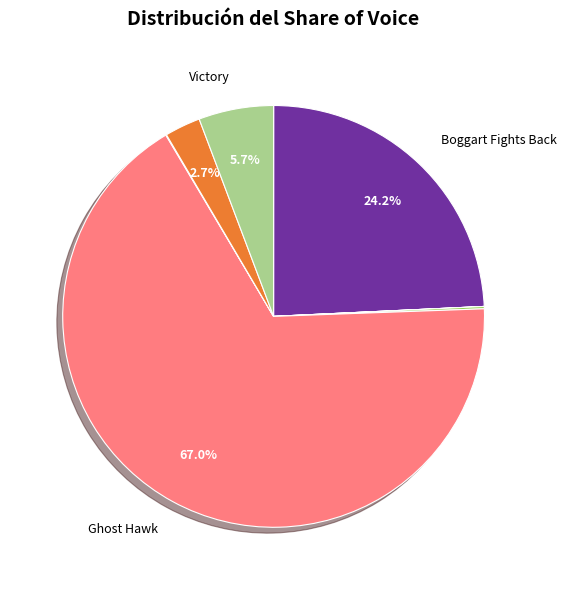

Does any single category account for the majority?

Yes